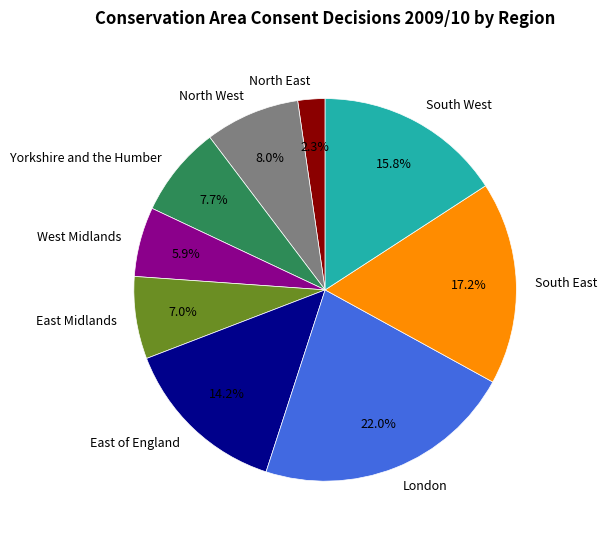

The North West slice represents 1% of the pie. True or false?

False